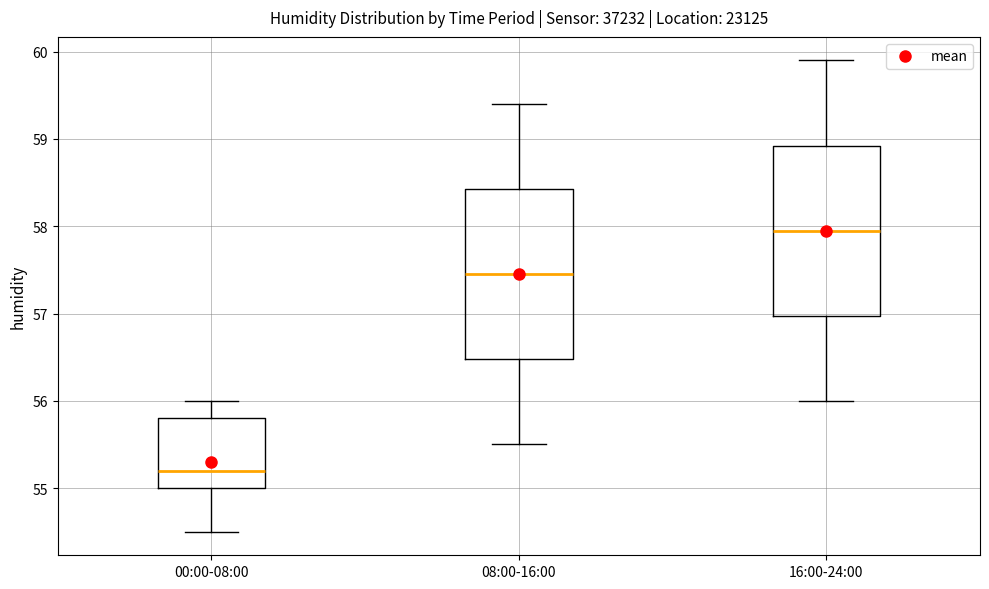

Where is the lower edge of the box for 16:00-24:00 on the y-axis? The values are not printed on the chart, so give them approximately, as read against the axis.

57.0